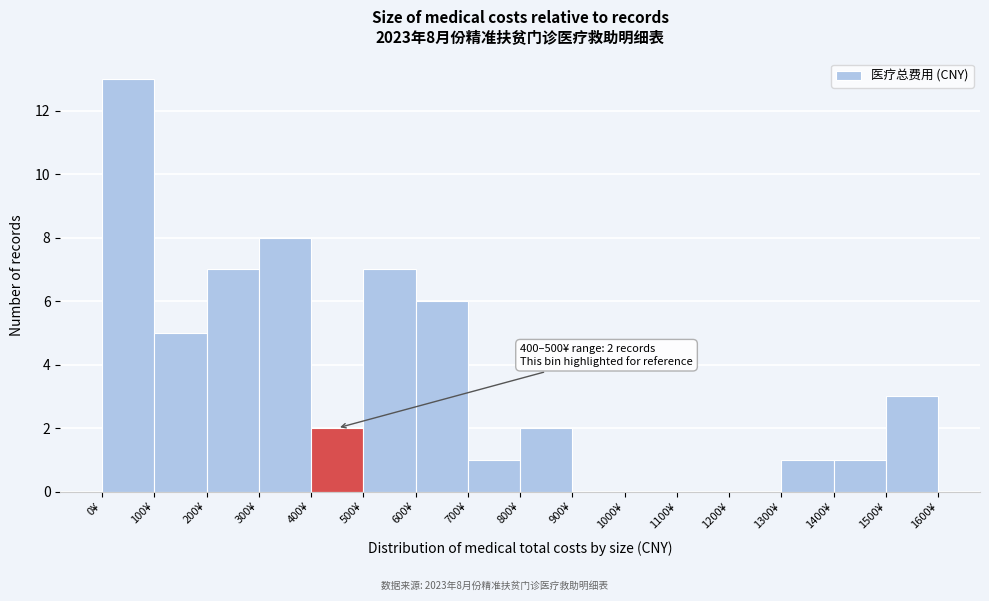

Which range on the x-axis has the tallest bar?

0 to 100